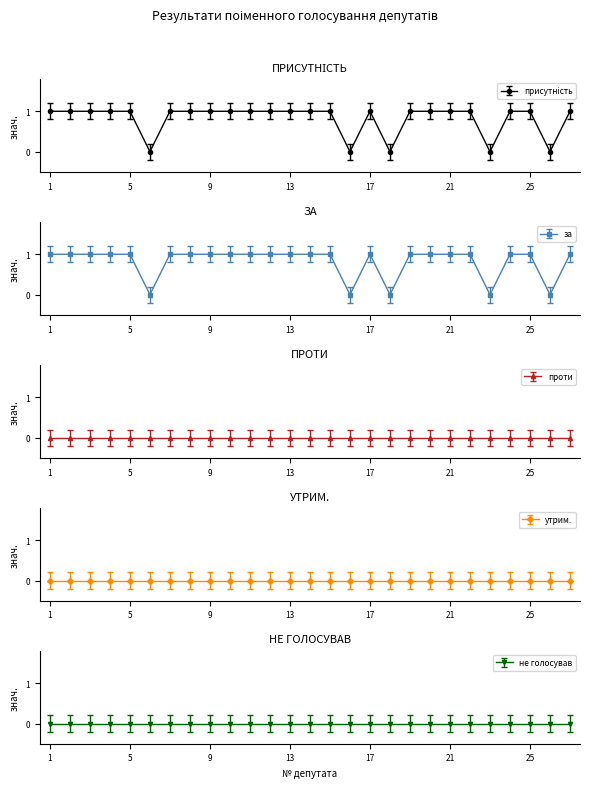

At 26, list the series in order from smallest to largest.

присутність, за, проти, утрим., не голосував